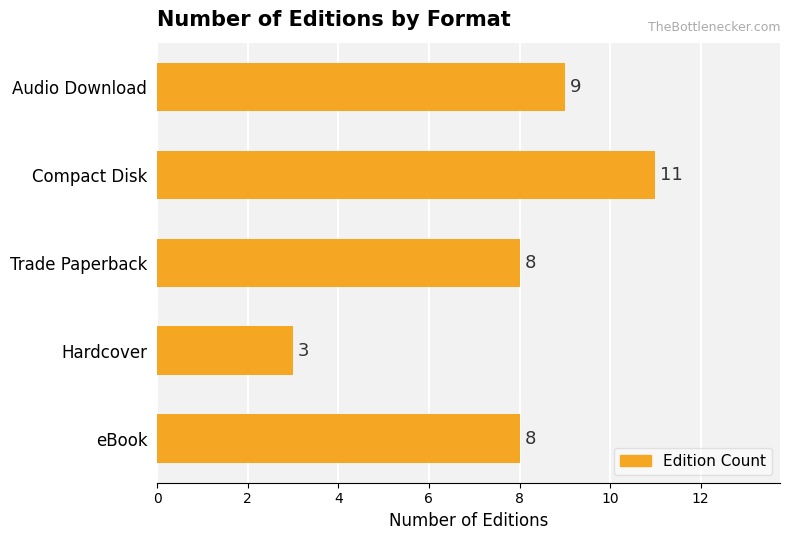

Reading bottom to top, list all the values displayed in this chart.

eBook=8	Hardcover=3	Trade Paperback=8	Compact Disk=11	Audio Download=9